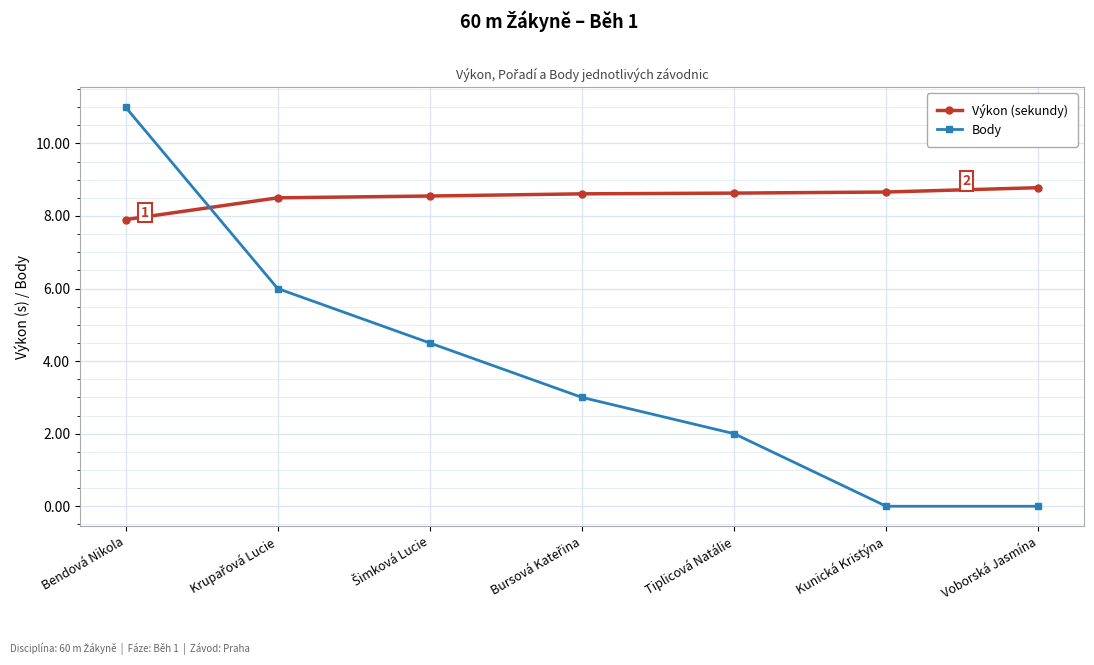

True or false: Body has more than 1 interior local peaks.

False